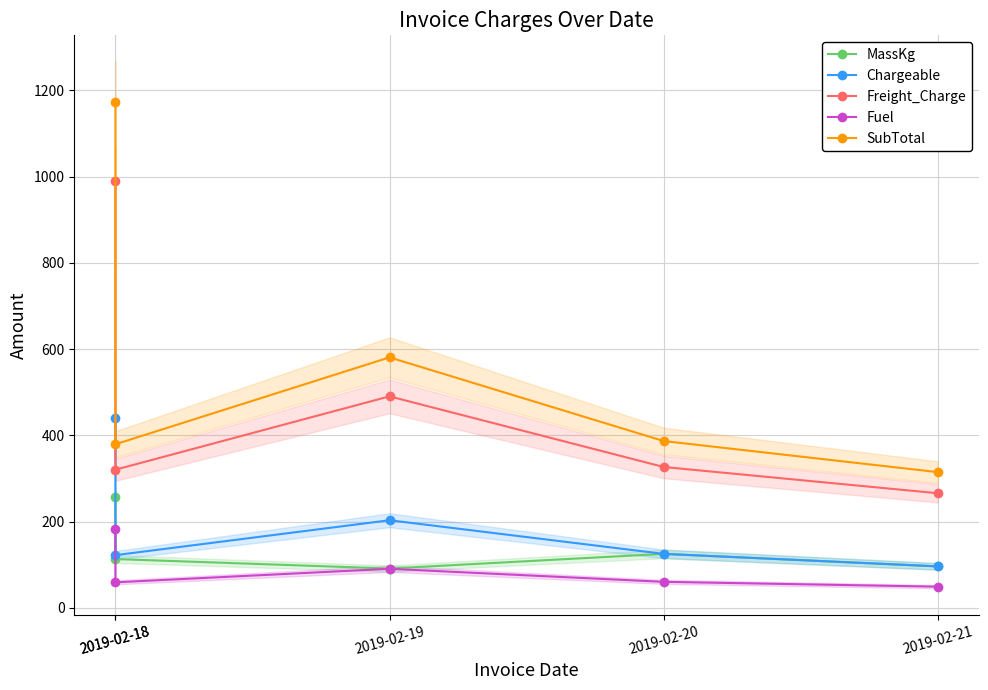

Where is Fuel nearest to the value 115?

2019-02-19